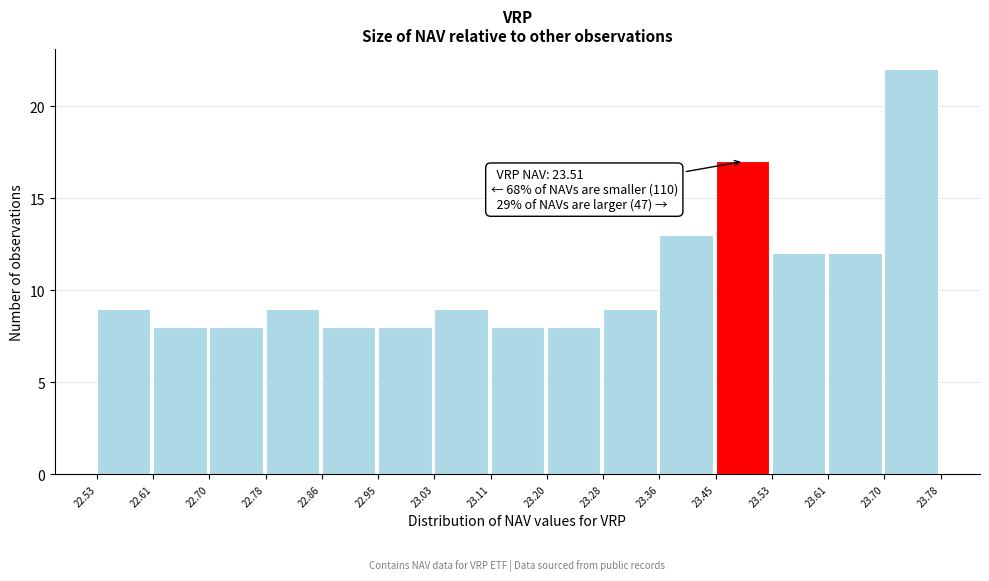

Which range on the x-axis has the tallest bar?

23.70 to 23.78